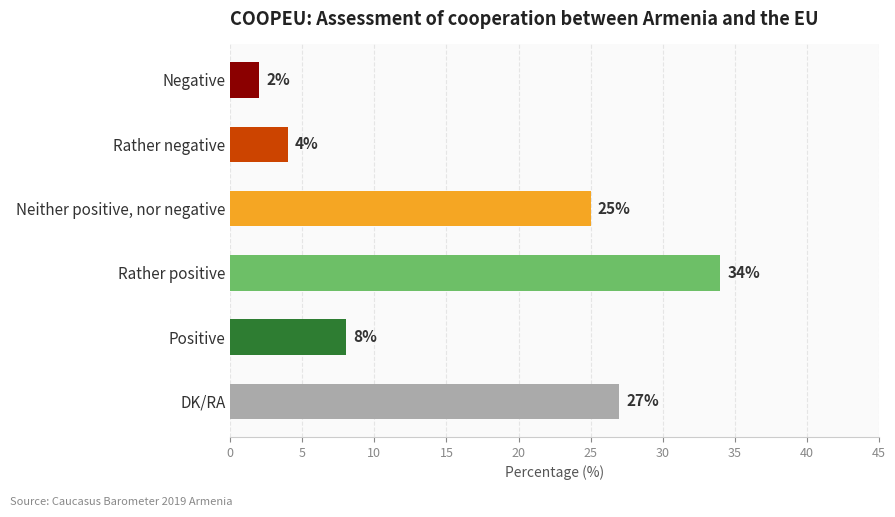

How many bars are there in total?

6